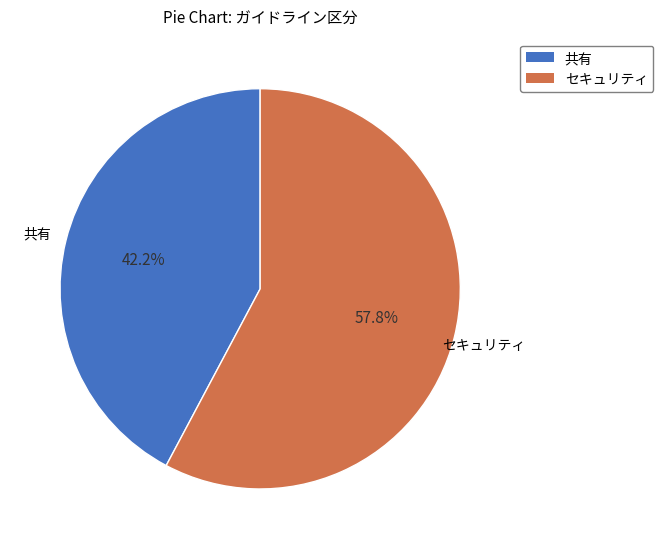

To the nearest percent, what is the average slice percentage?

50%